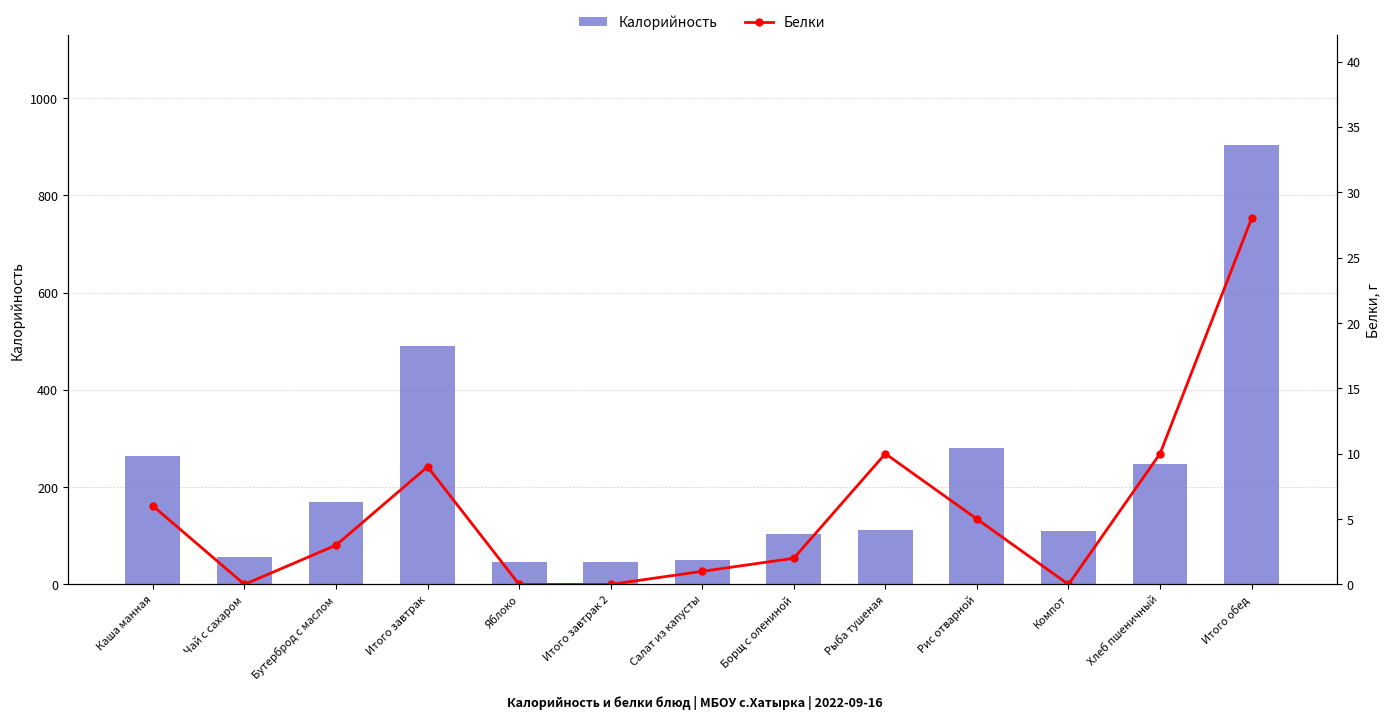

What position from the right is Итого обед?

1